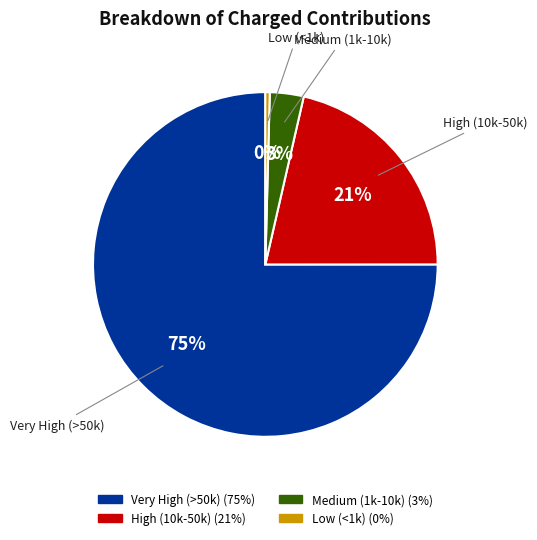

Does any single category account for the majority?

Yes